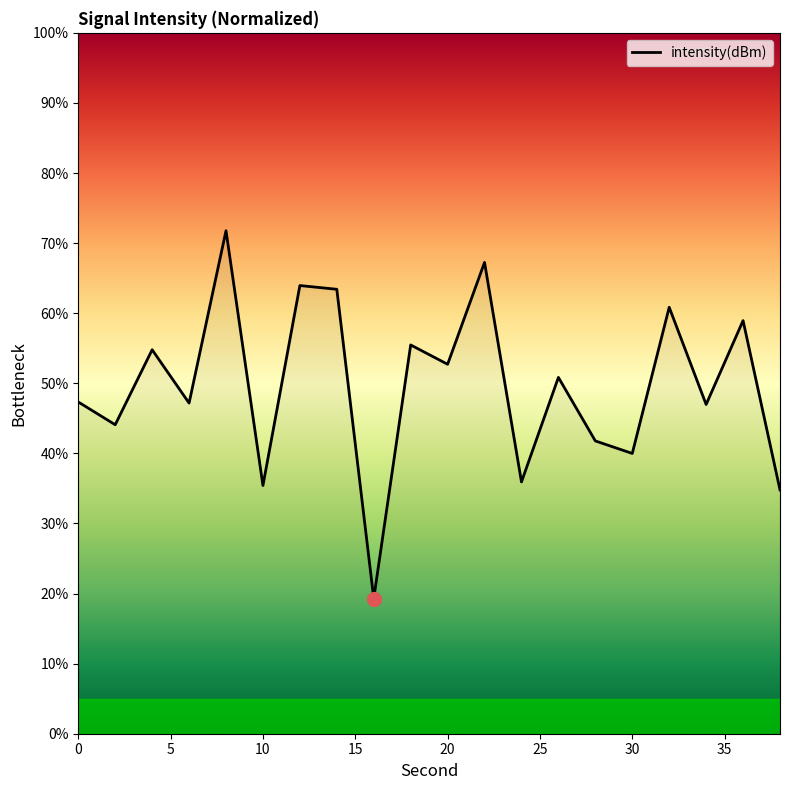

How many values are below 50?

10